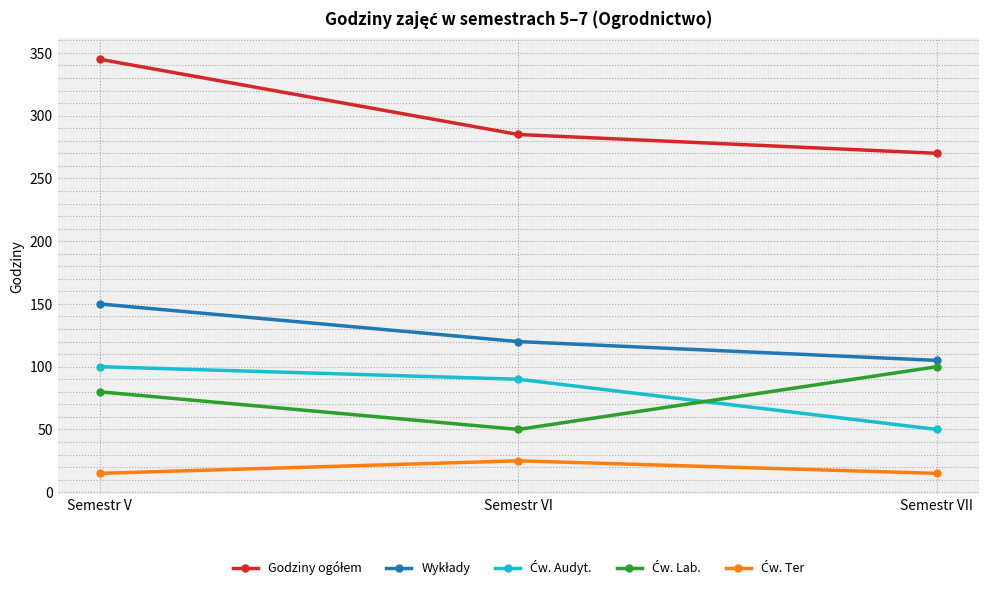

Count the number of categories in the chart.

3